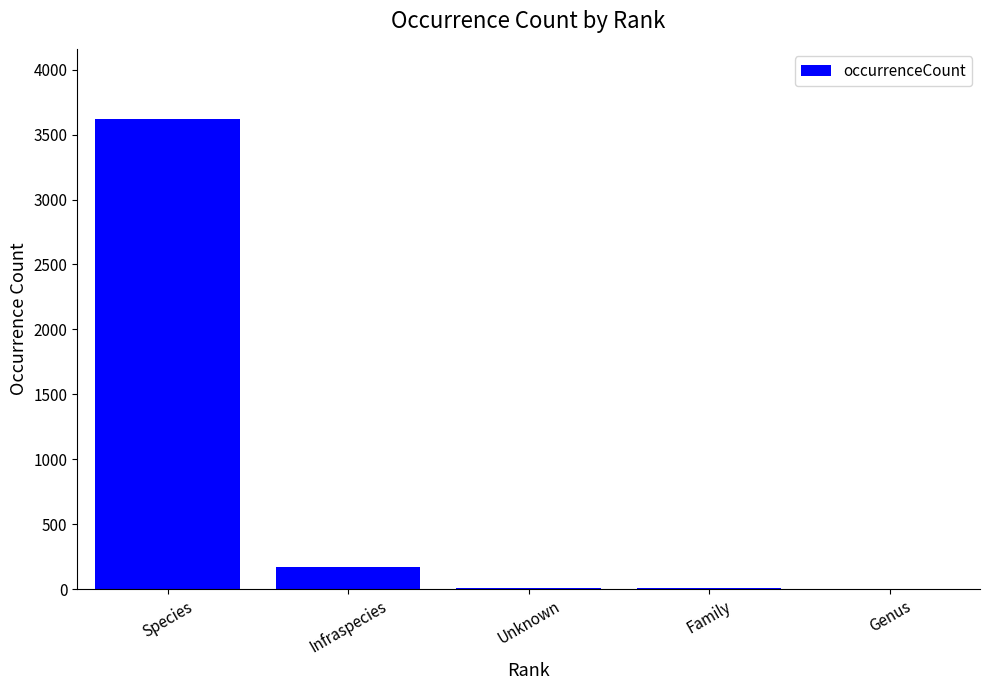

Approximately how many times larger is the value at Species compared to Infraspecies?

21.5